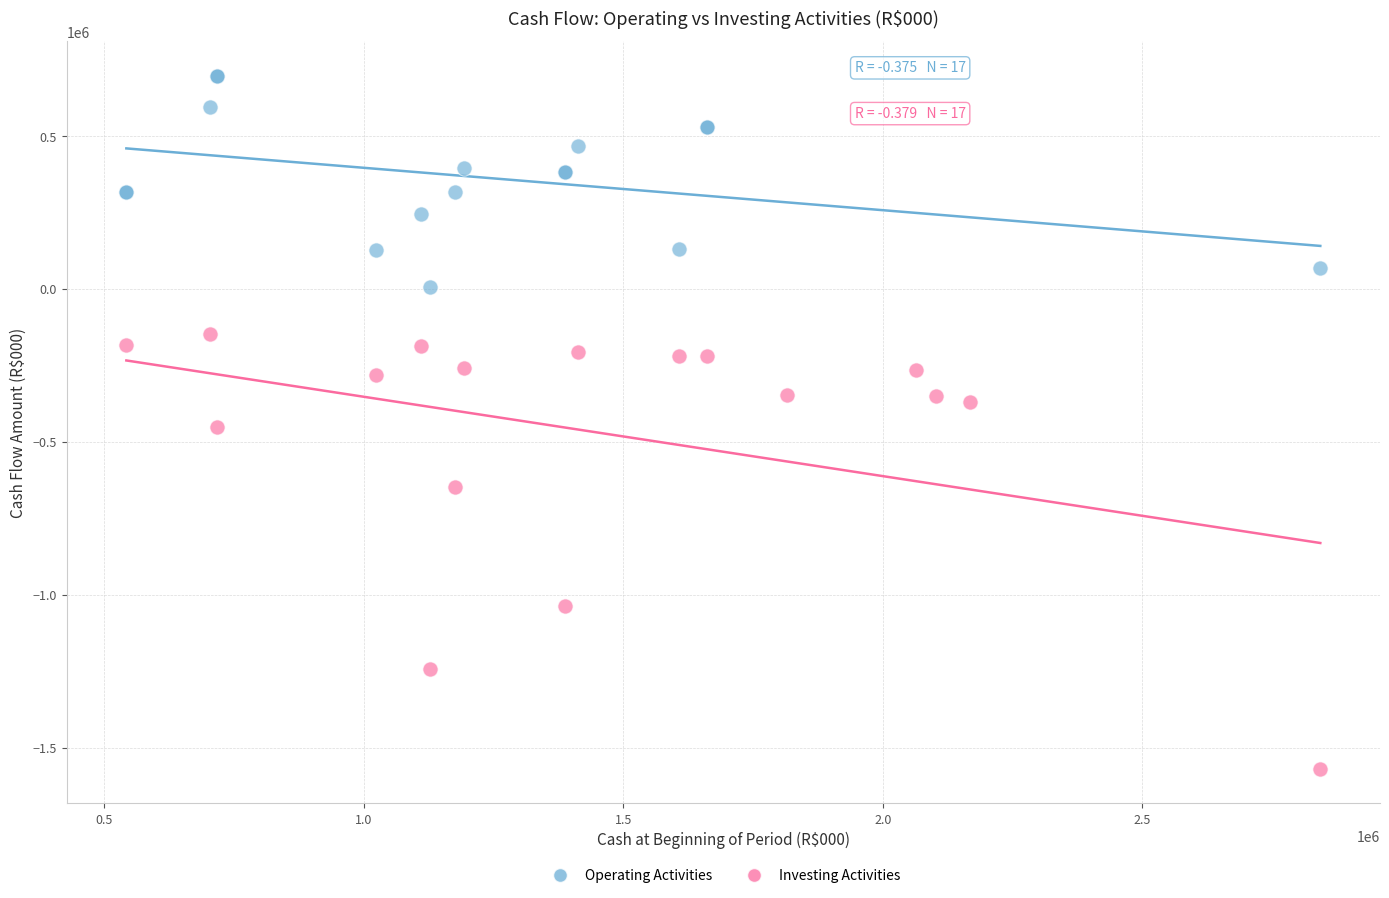

Which series contains the highest Y value?

Operating Activities